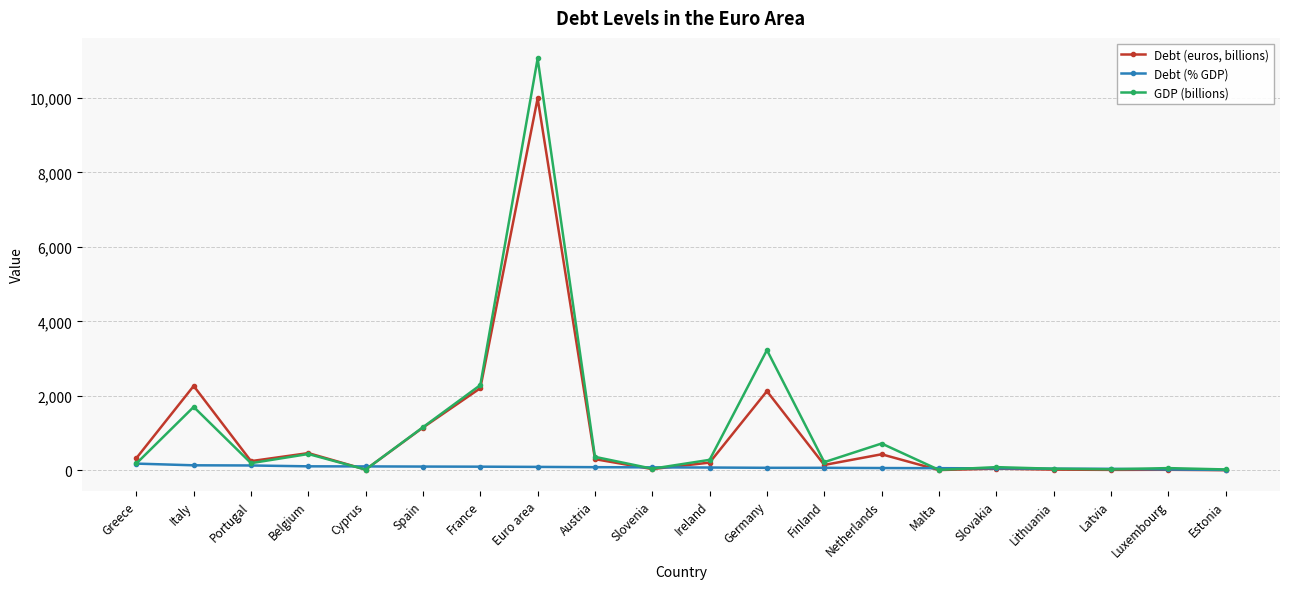

What value does the GDP (billions) series have at Slovakia?

84.0